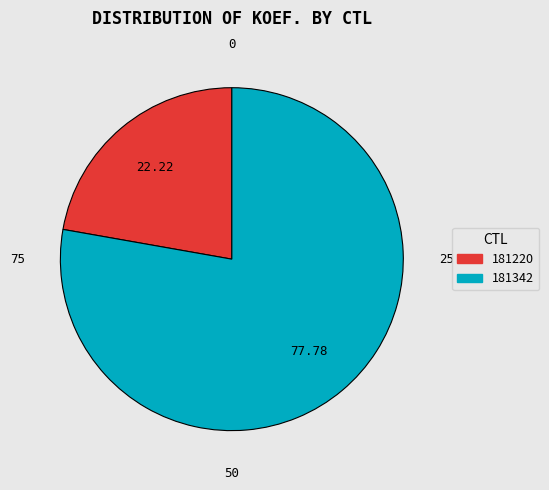

Is it true that 181342 is 78% of the pie?

True